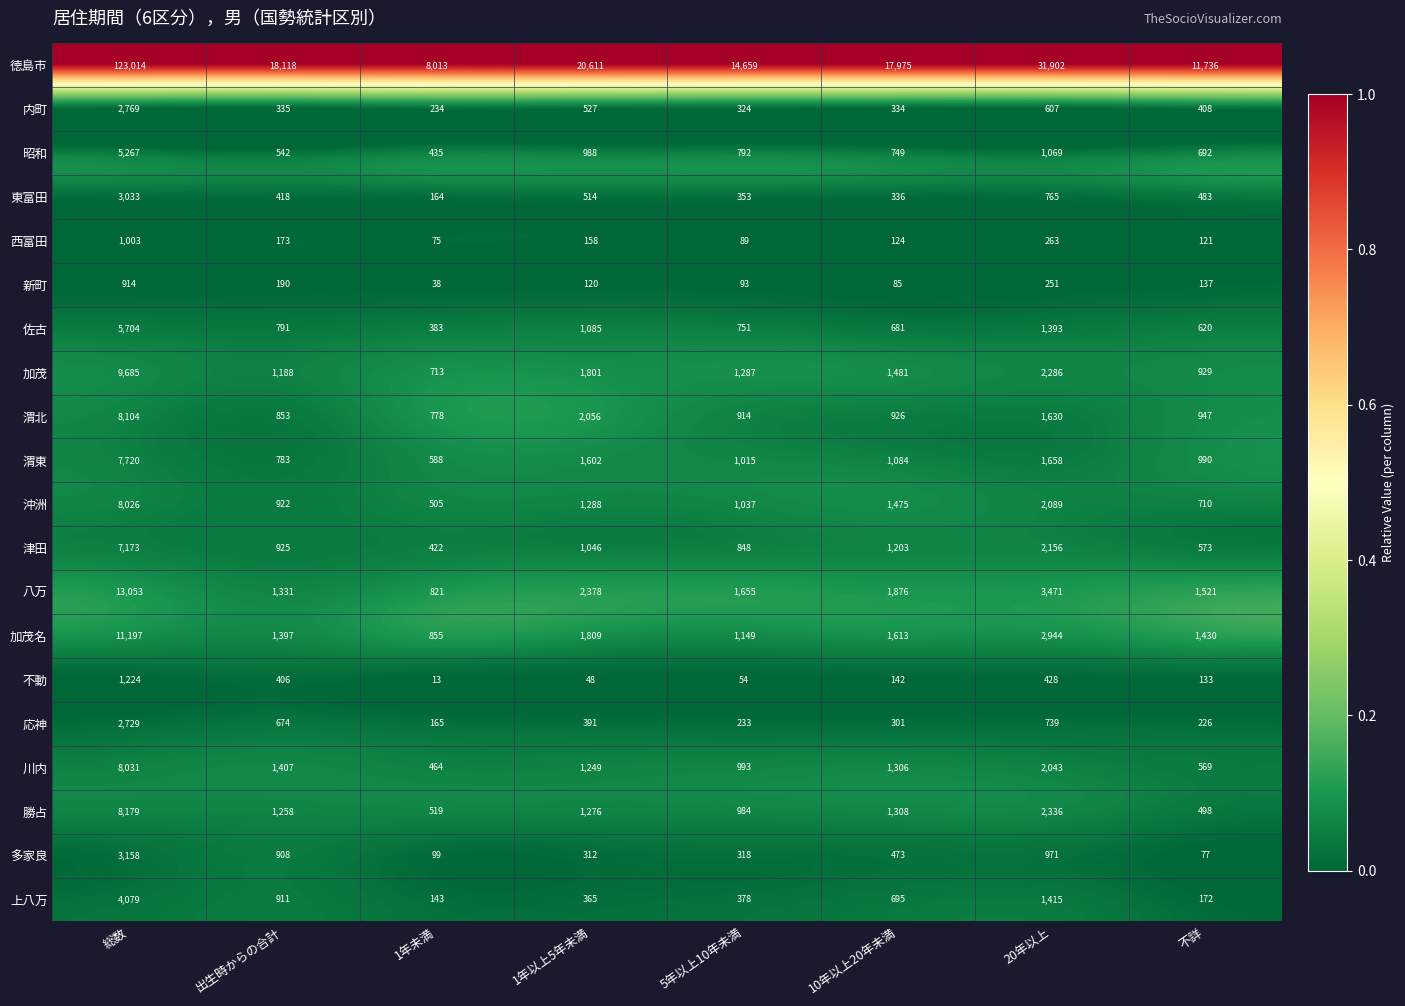

True or false: 新町 has a value of 38 at 1年未満.

True